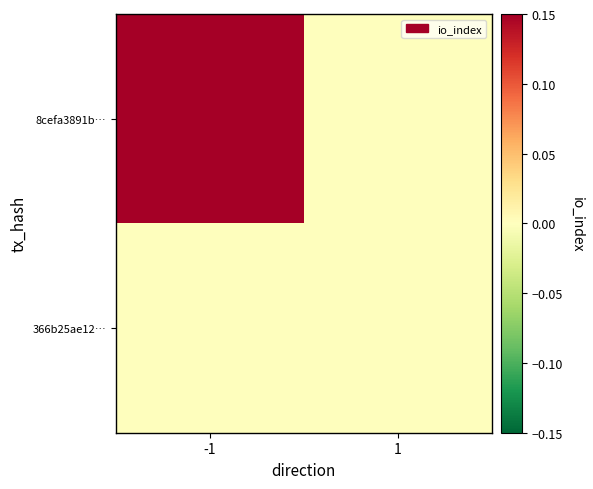

Which category has the highest value across all series?

-1